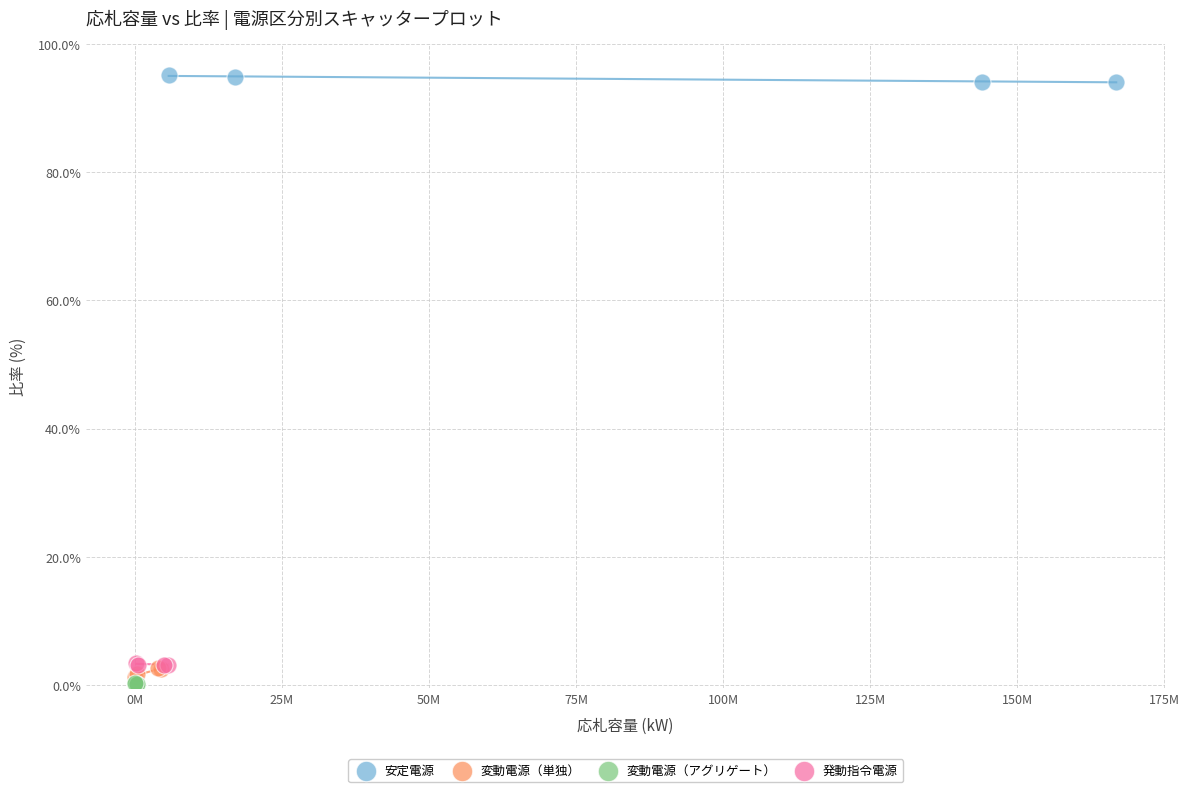

Which series contains the highest Y value?

安定電源